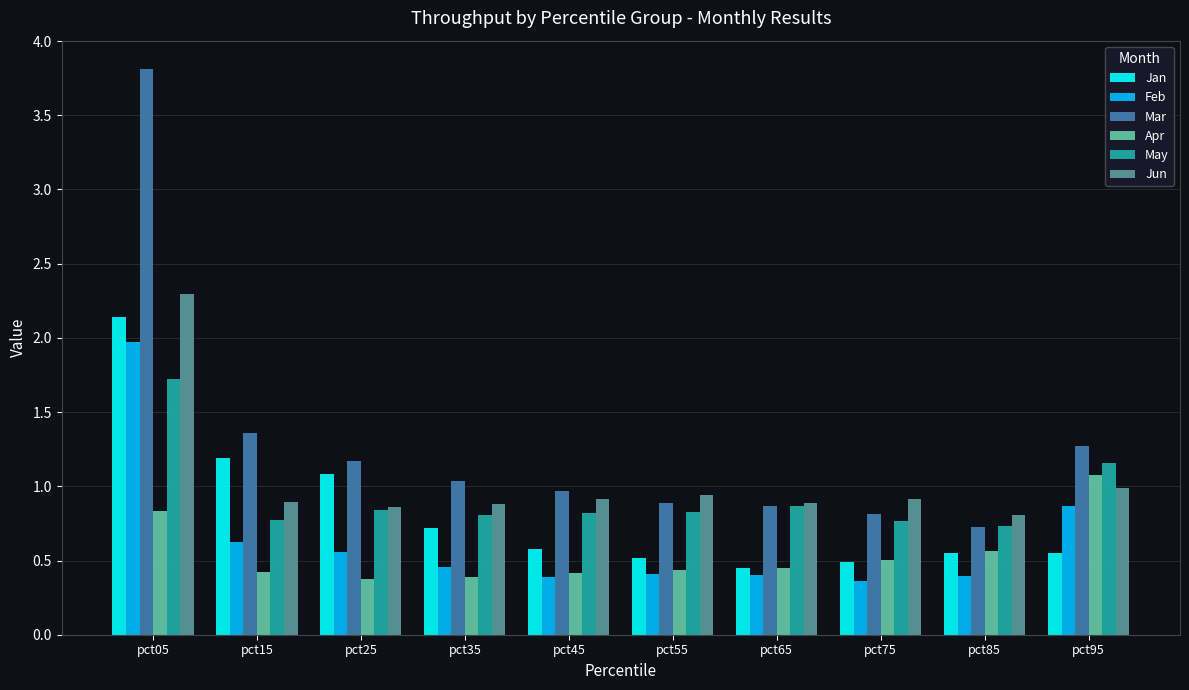

Which series has the largest range (max minus min)?

Mar